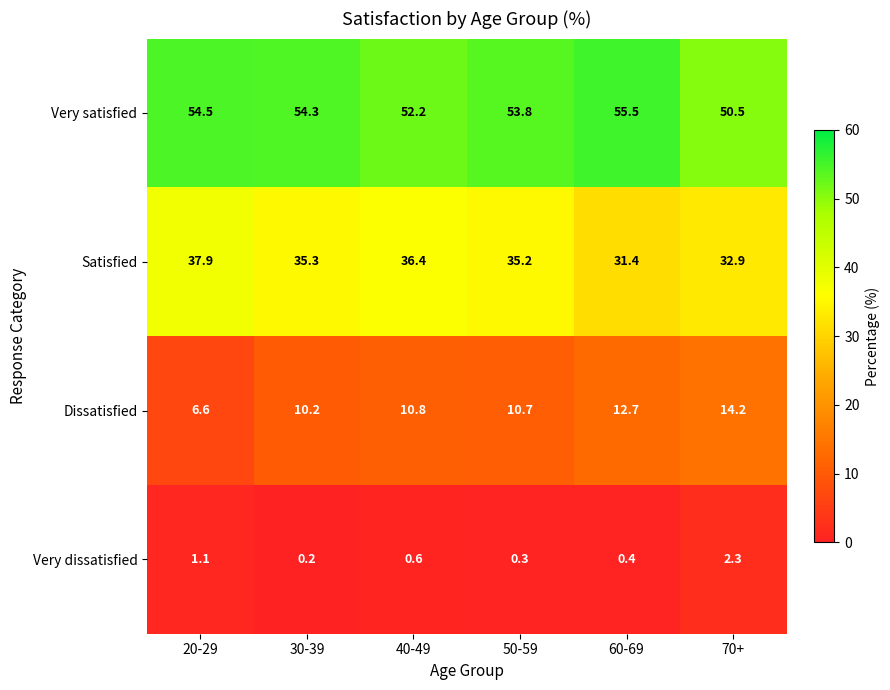

What is the total value across all series at 20-29?

100.1